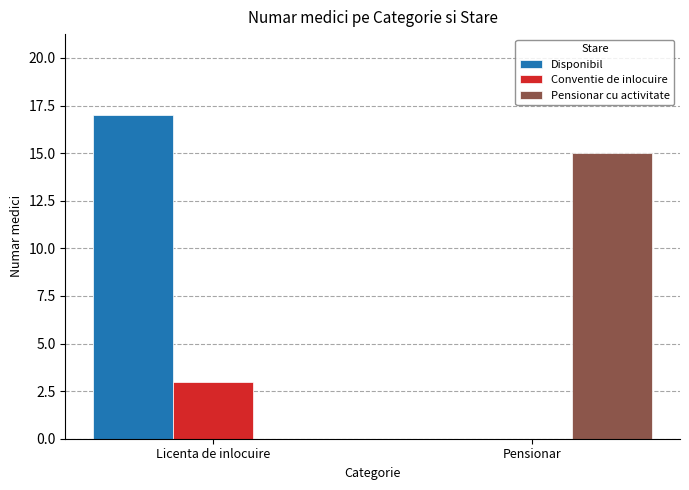

What is the sum of the Conventie de inlocuire values at Licenta de inlocuire and Pensionar?

3